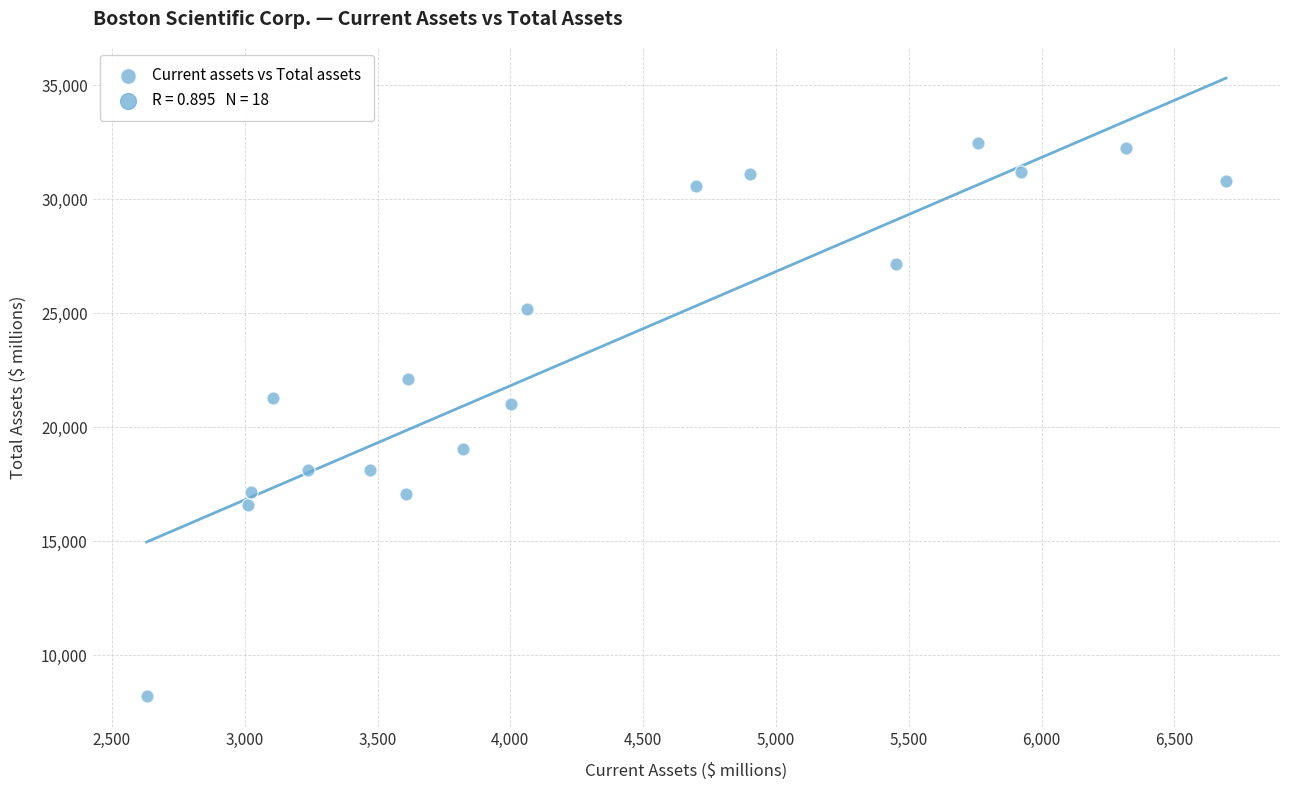

What is the range of X values (max minus min)?

4063